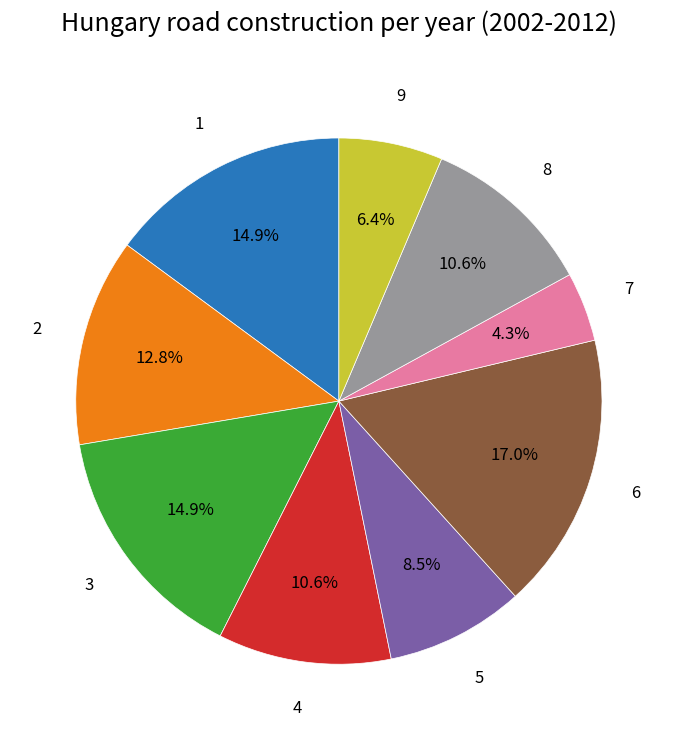

To the nearest percent, what is the average slice percentage?

11%